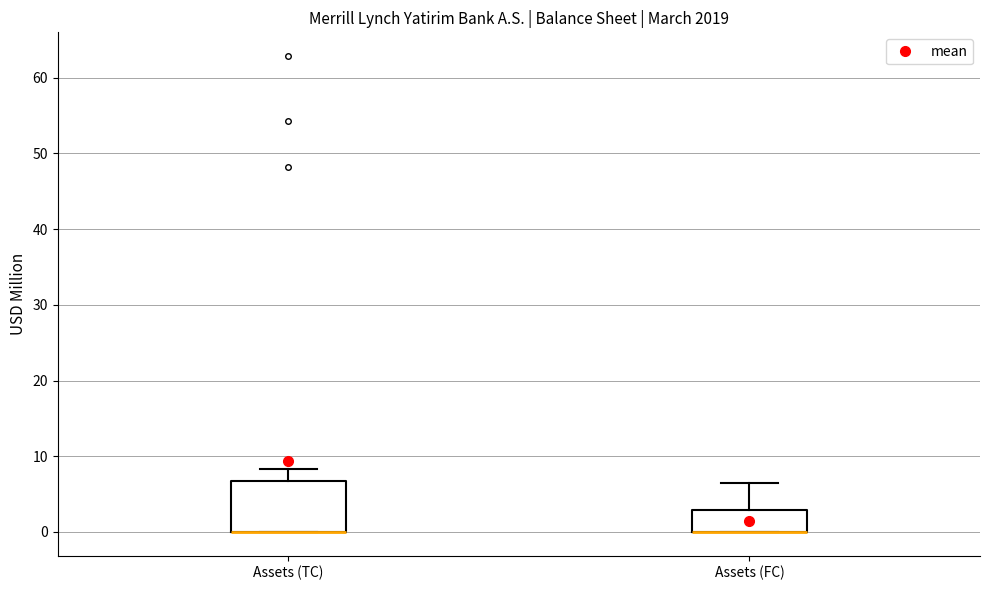

Reading left to right, transcribe this box plot: for each box, give where its median line is, the range the box spans, and where its two whiskers end, as read against the y-axis. The values are not printed on the chart, so give them approximately, as read against the axis.

Assets (TC): median 0 (drawn on the box's lower edge), box 0 to 7, whiskers 0 to 8
Assets (FC): median 0 (drawn on the box's lower edge), box 0 to 3, whiskers 0 to 7